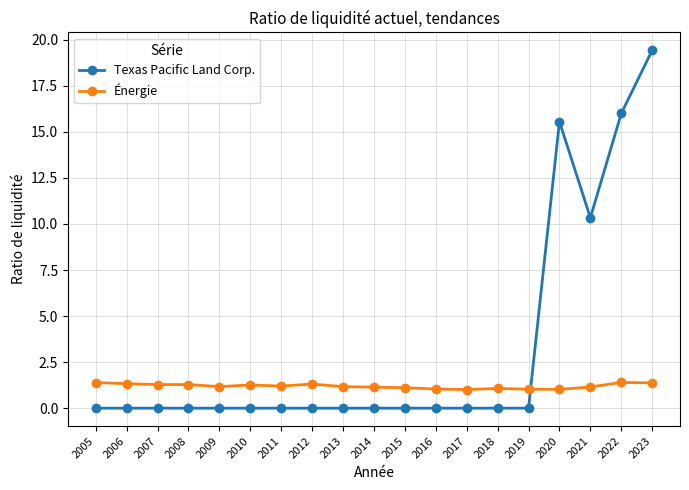

At how many categories does at least one series exceed 12?

3